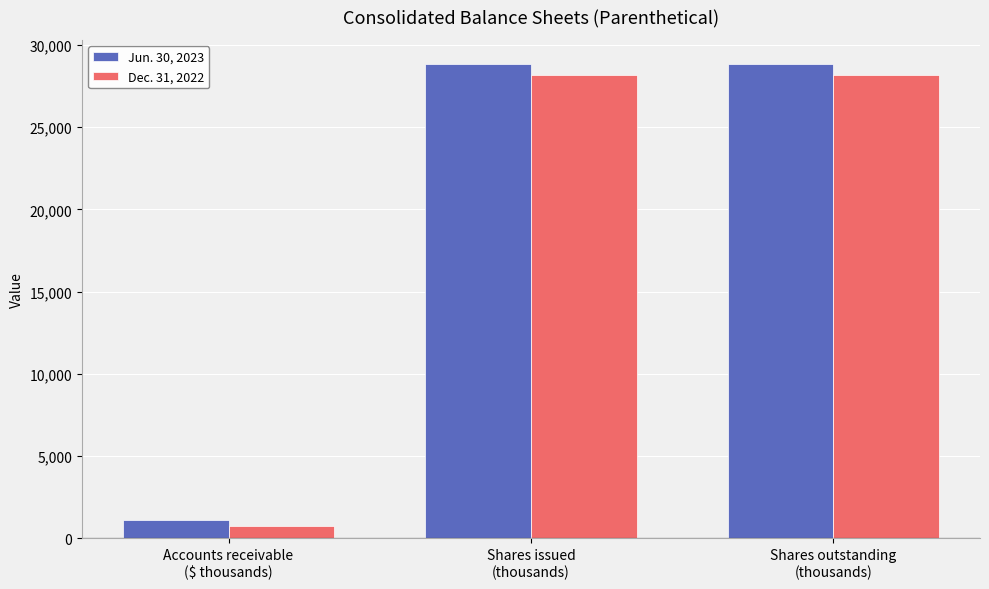

What is the maximum value for Jun. 30, 2023?

28857